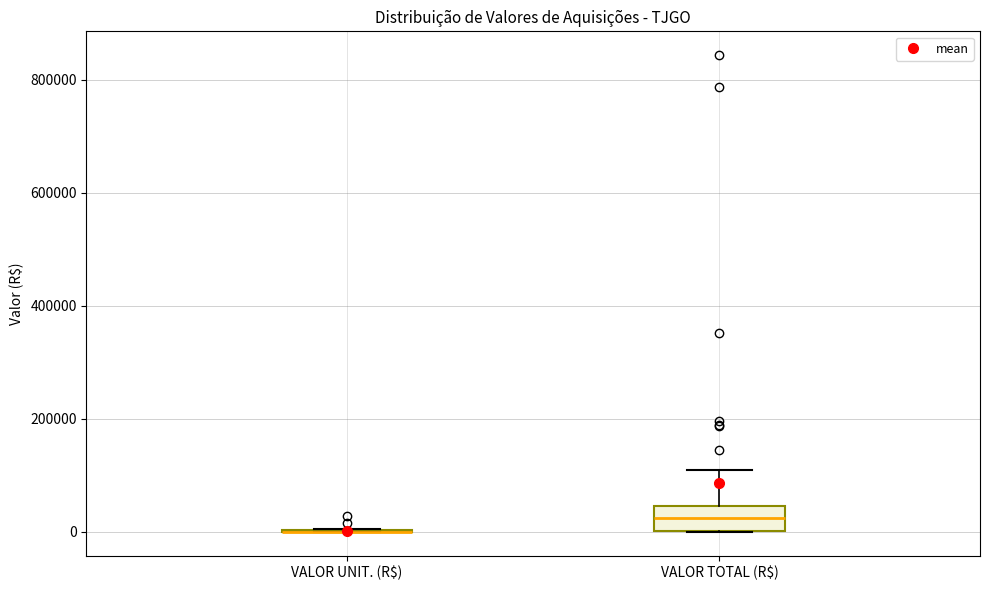

Reading left to right, read every box against the y-axis: the position of its median line, the range the box covers, and the ends of its whiskers. The values are not printed on the chart, so give them approximately, as read against the axis.

VALOR UNIT. (R$): box collapsed to a line at 0, whiskers 0 to 0
VALOR TOTAL (R$): median 20000, box 0 to 40000, whiskers 0 to 100000